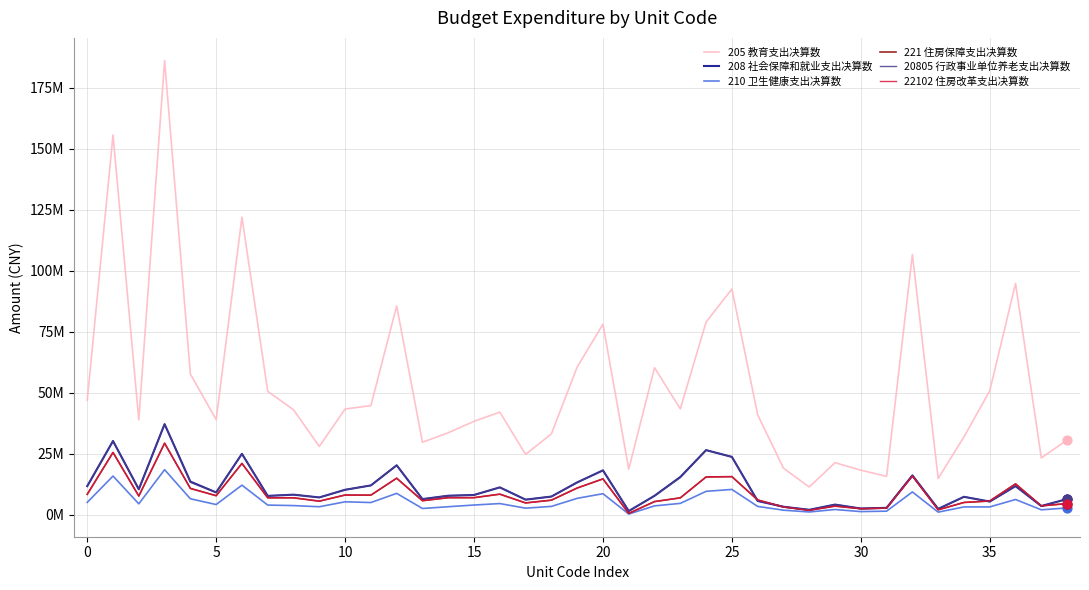

What are all the series names shown in the legend?

205 教育支出决算数, 208 社会保障和就业支出决算数, 210 卫生健康支出决算数, 221 住房保障支出决算数, 20805 行政事业单位养老支出决算数, 22102 住房改革支出决算数